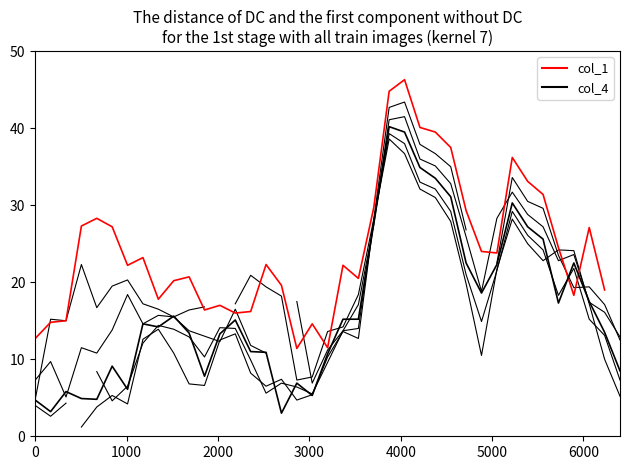

True or false: col_5 has more than 1 points higher than both neighbors.

True